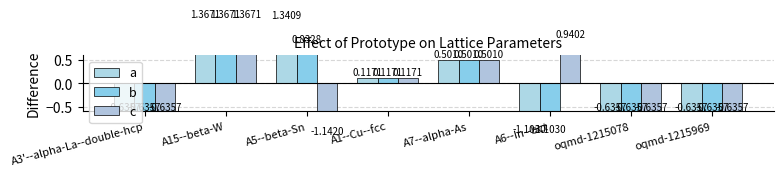

What is the label of the 6th bar from the right?

A5--beta-Sn